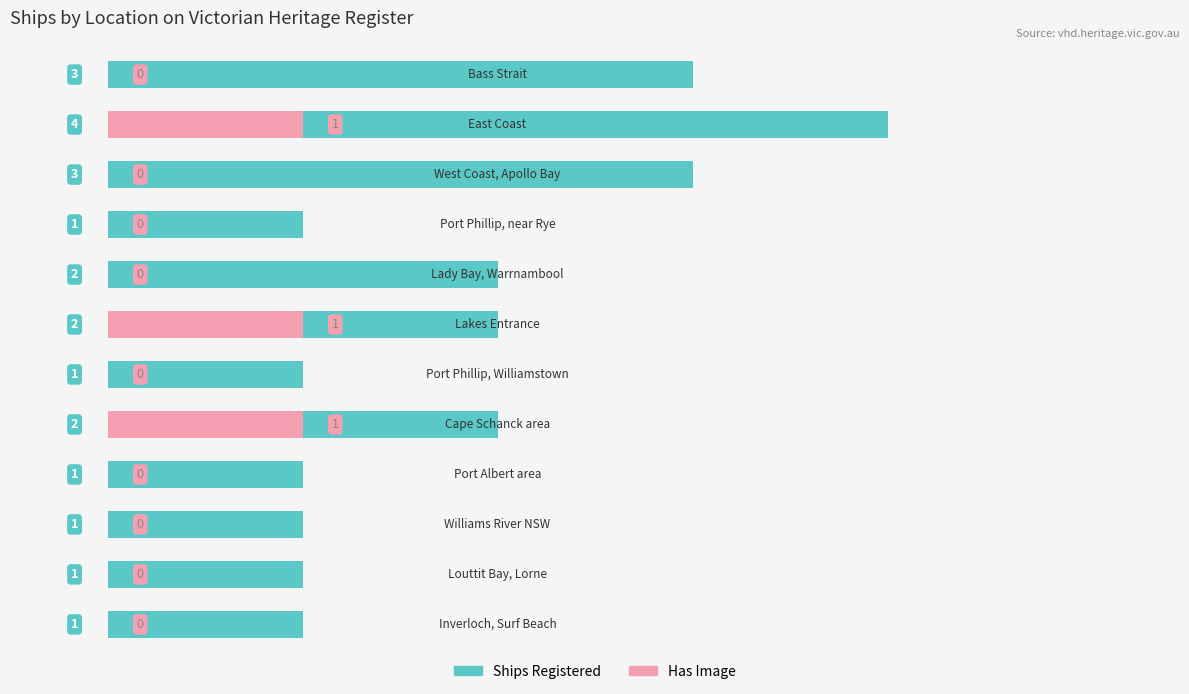

Between 8 and 10, which is larger?

8